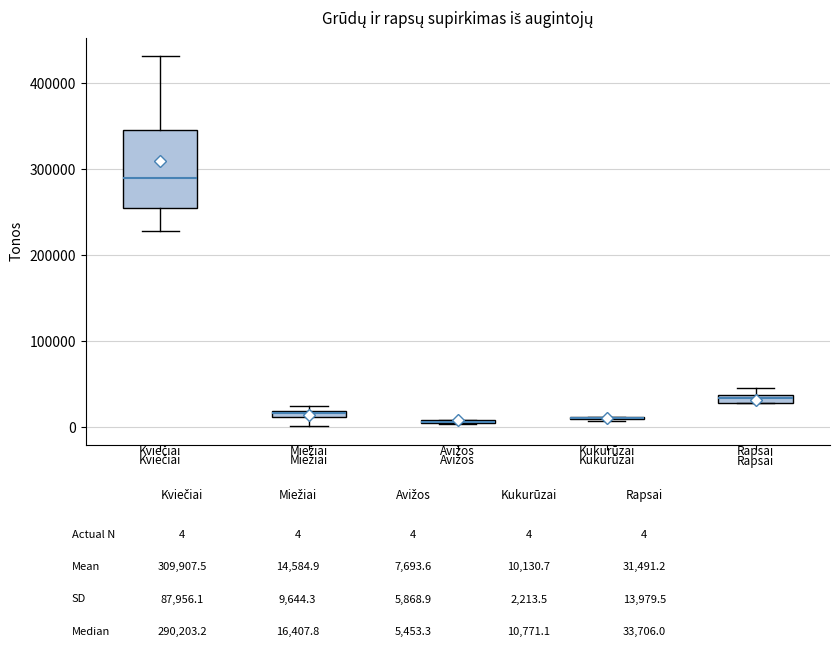

Comparing the boxes themselves (not the whiskers), which one is the tallest?

Kviečiai